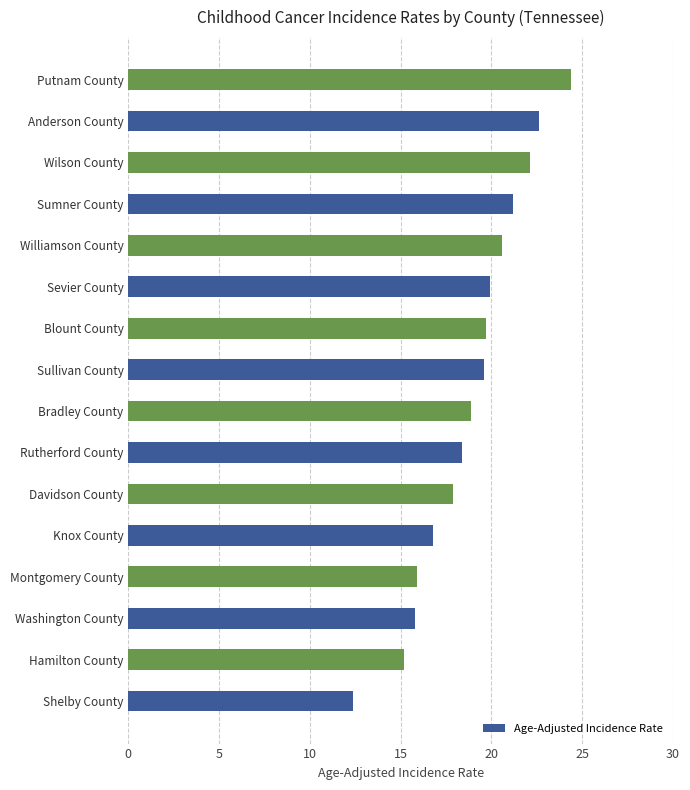

What is the change in value from Blount County to Wilson County?

+2.4